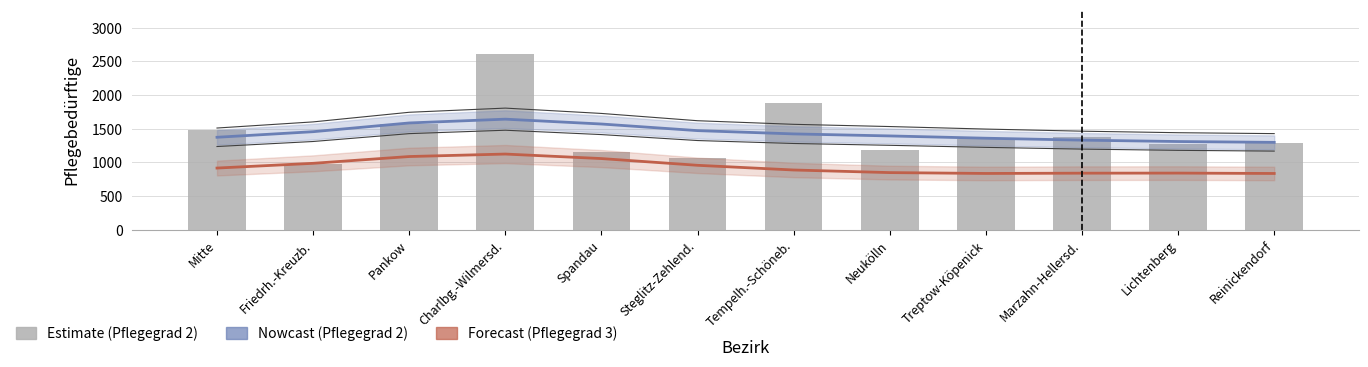

Count the number of data series in this chart.

3